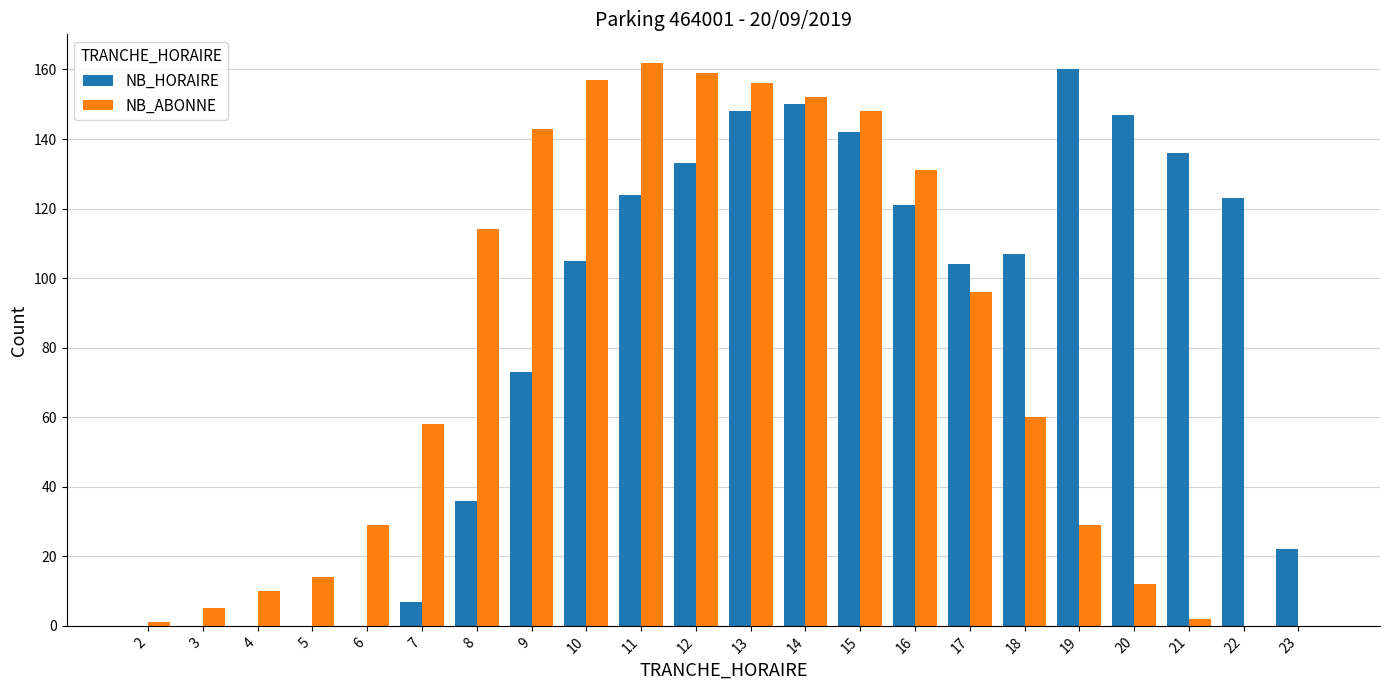

How many data points does each series have?

22